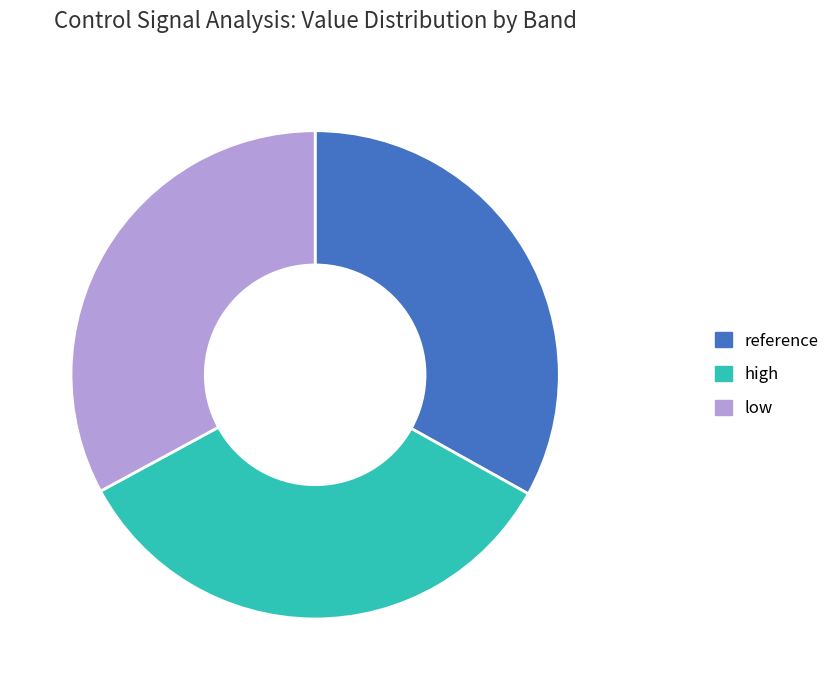

True or false: high accounts for 34% of the total.

True